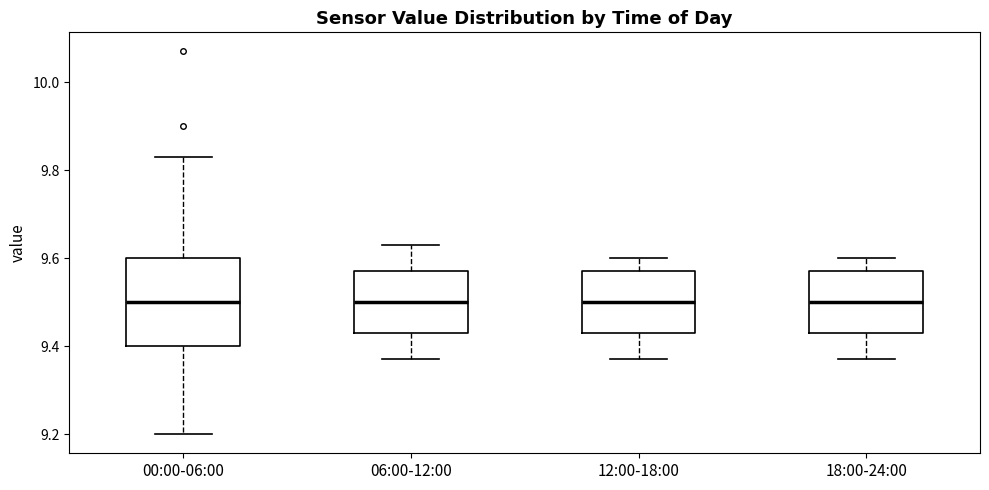

Where is the upper edge of the box for 18:00-24:00 on the y-axis? The values are not printed on the chart, so give them approximately, as read against the axis.

9.58